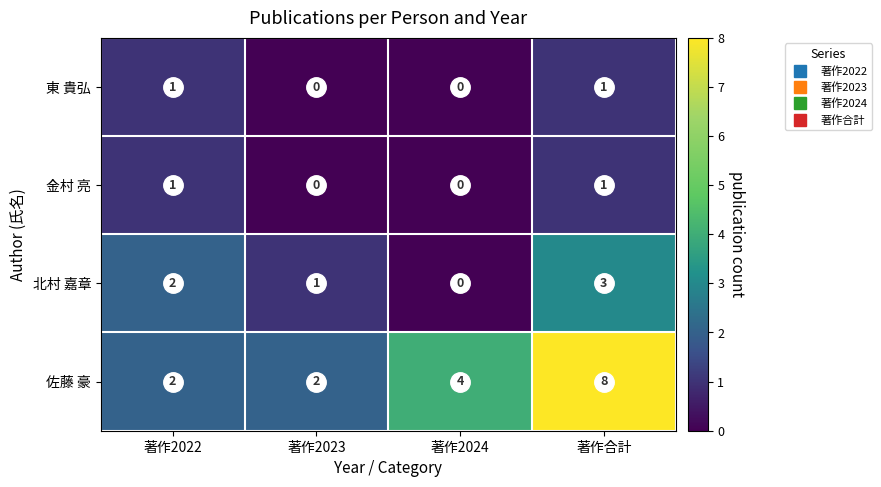

Which series has the widest spread of values?

佐藤 豪